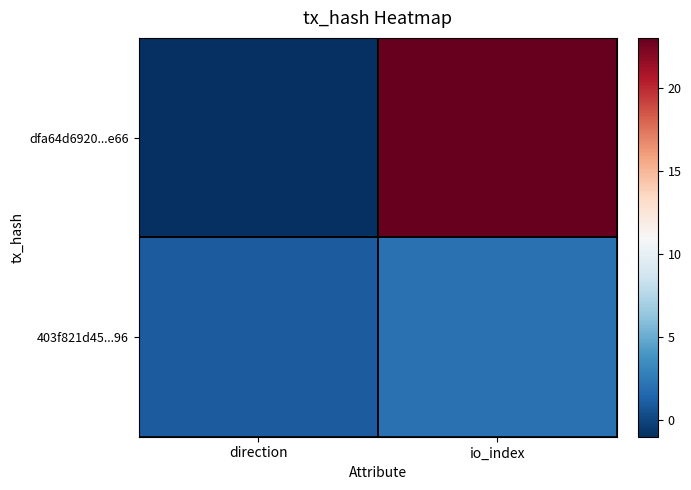

What is the total value across all series at io_index?

25